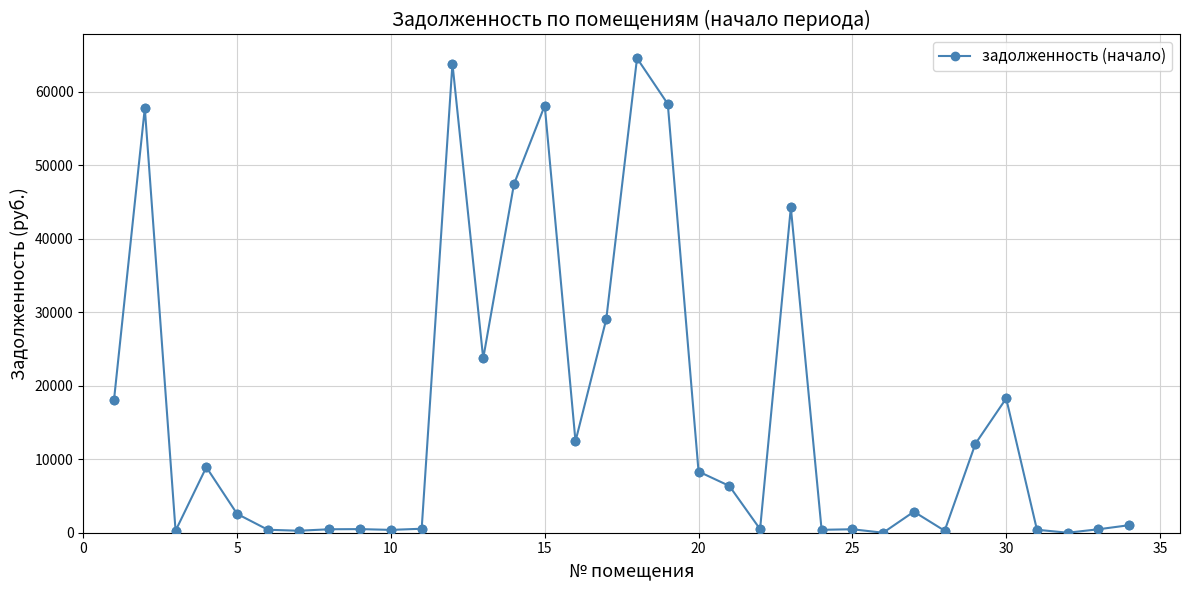

True or false: there are more than 1 points higher than both neighbors.

True